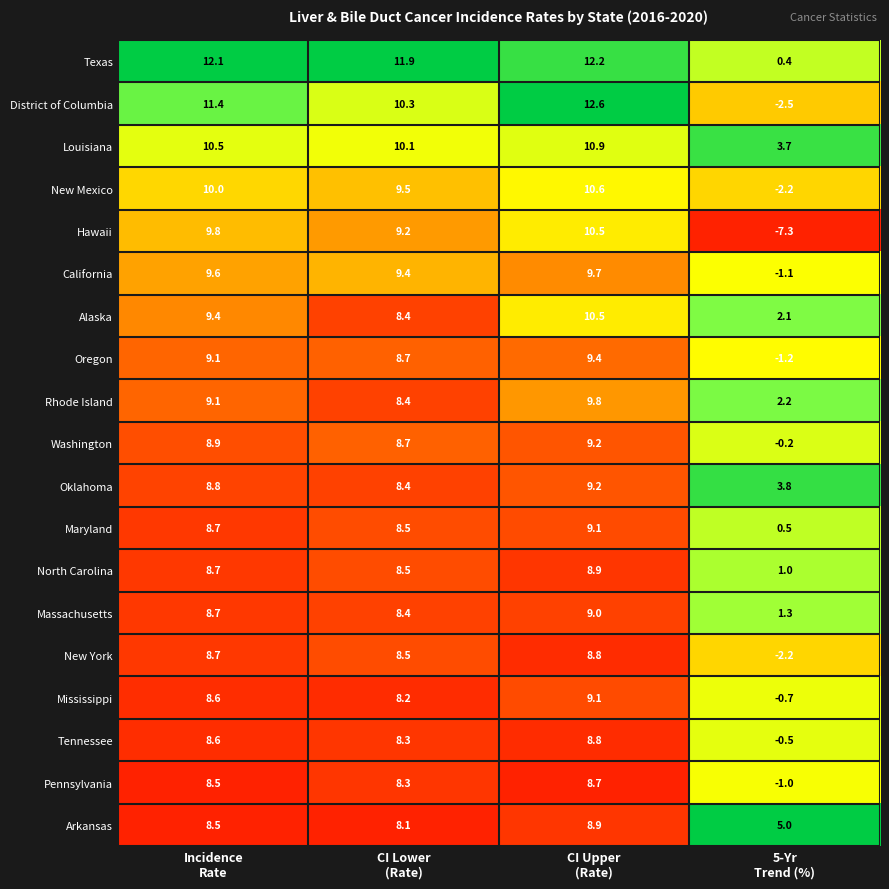

What is the total value across all series at CI Upper
(Rate)?

185.9